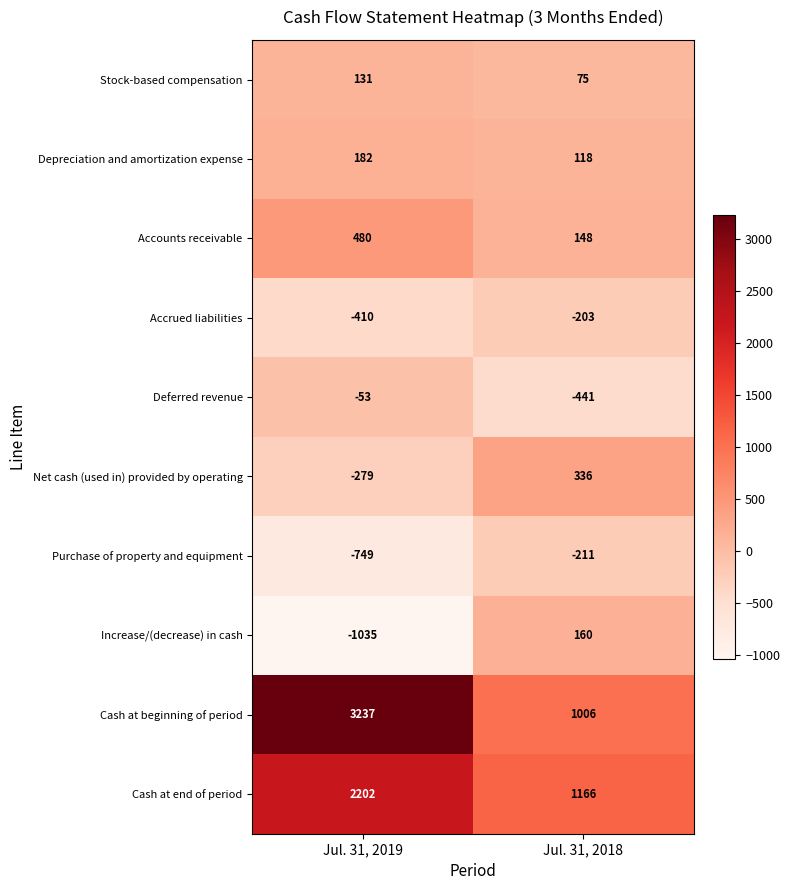

Reading left to right, list all the values displayed in this chart.

Stock-based compensation: 131	75
Depreciation and amortization expense: 182	118
Accounts receivable: 480	148
Accrued liabilities: -410	-203
Deferred revenue: -53	-441
Net cash (used in) provided by operating: -279	336
Purchase of property and equipment: -749	-211
Increase/(decrease) in cash: -1035	160
Cash at beginning of period: 3237	1006
Cash at end of period: 2202	1166